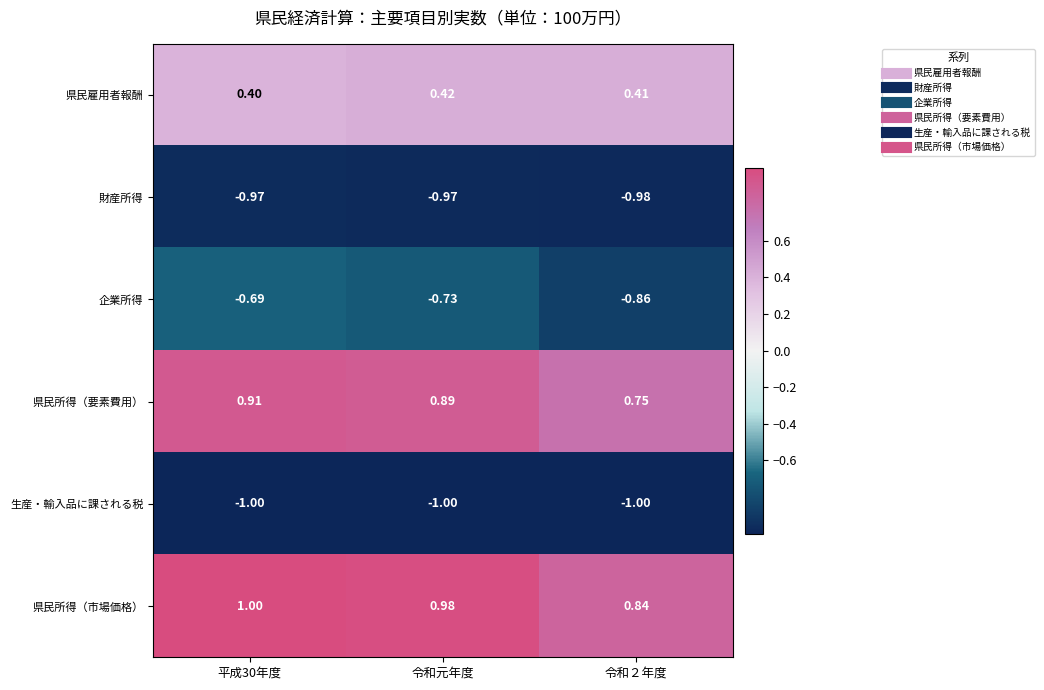

At 令和元年度, list the series in order from largest to smallest.

県民所得（市場価格）, 県民所得（要素費用）, 県民雇用者報酬, 企業所得, 財産所得, 生産・輸入品に課される税